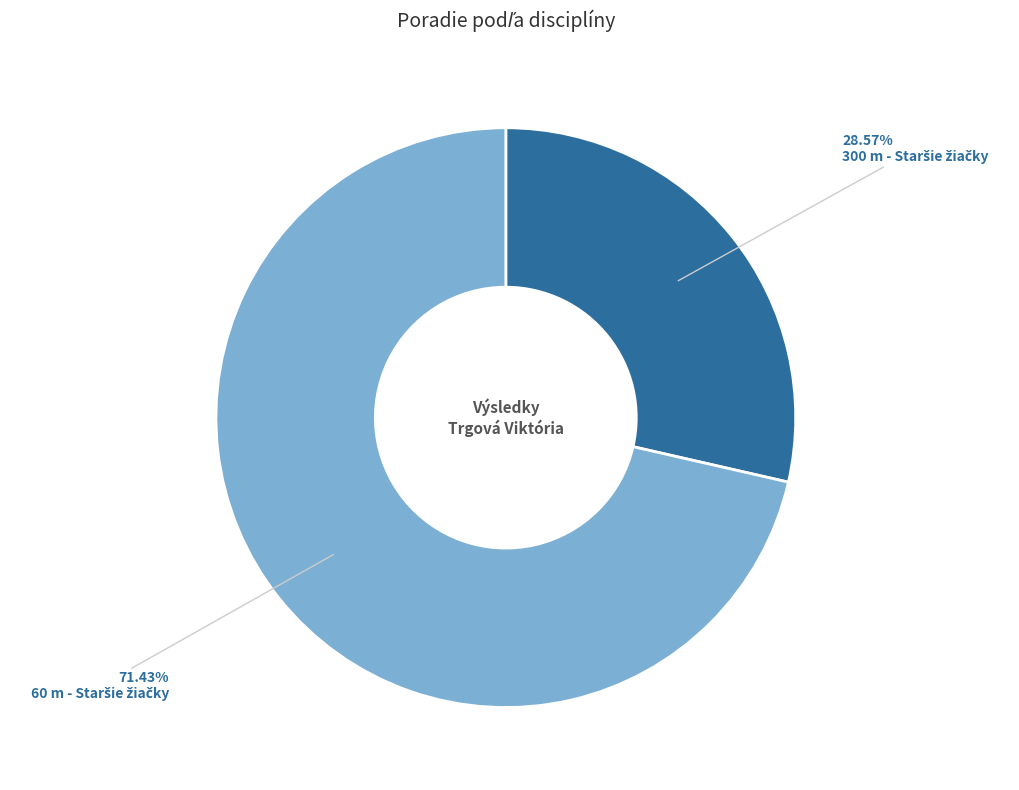

Does any single category account for the majority?

Yes